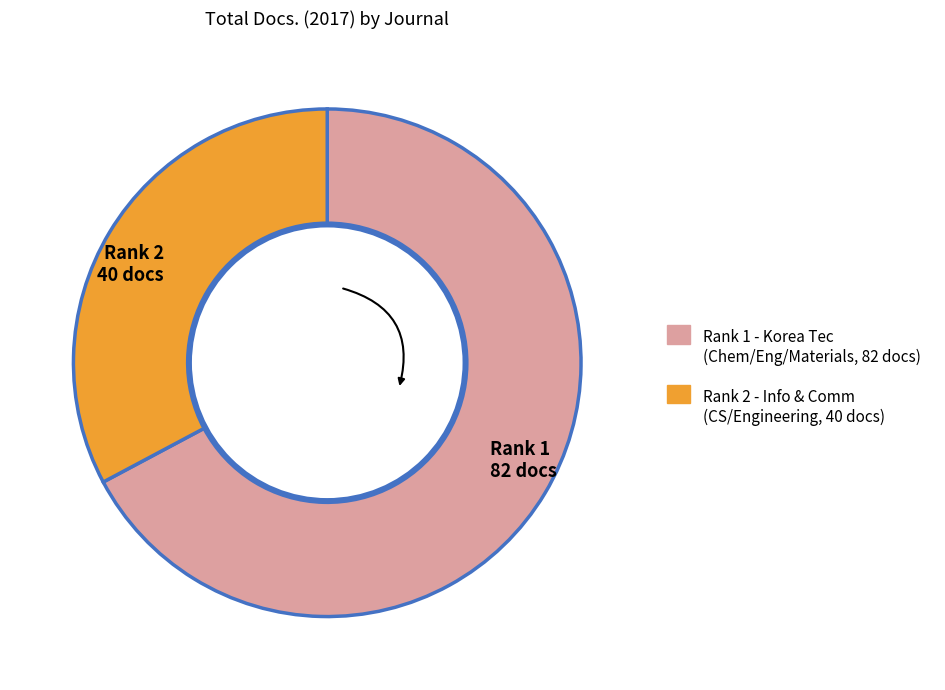

Rank the categories by value from highest to lowest.

Rank 1 82 docs, Rank 2 40 docs